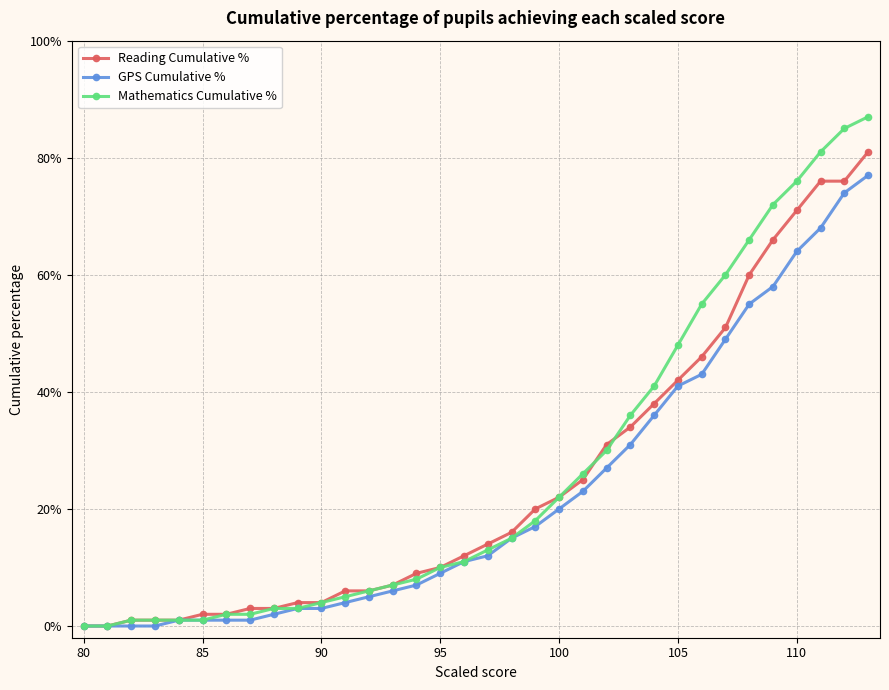

Which series has the widest spread of values?

Mathematics Cumulative %